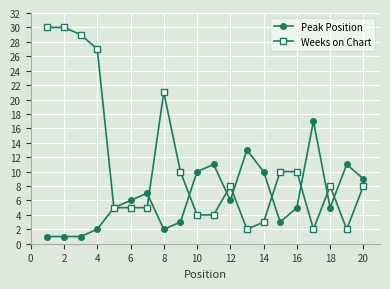

Which series has the largest range (max minus min)?

Weeks on Chart